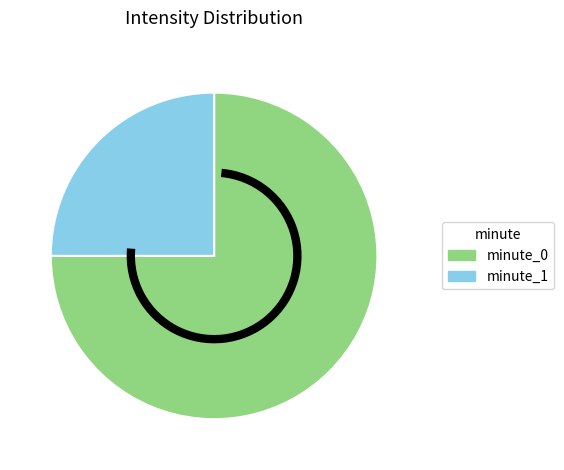

True or false: minute_1 accounts for 34% of the total.

False